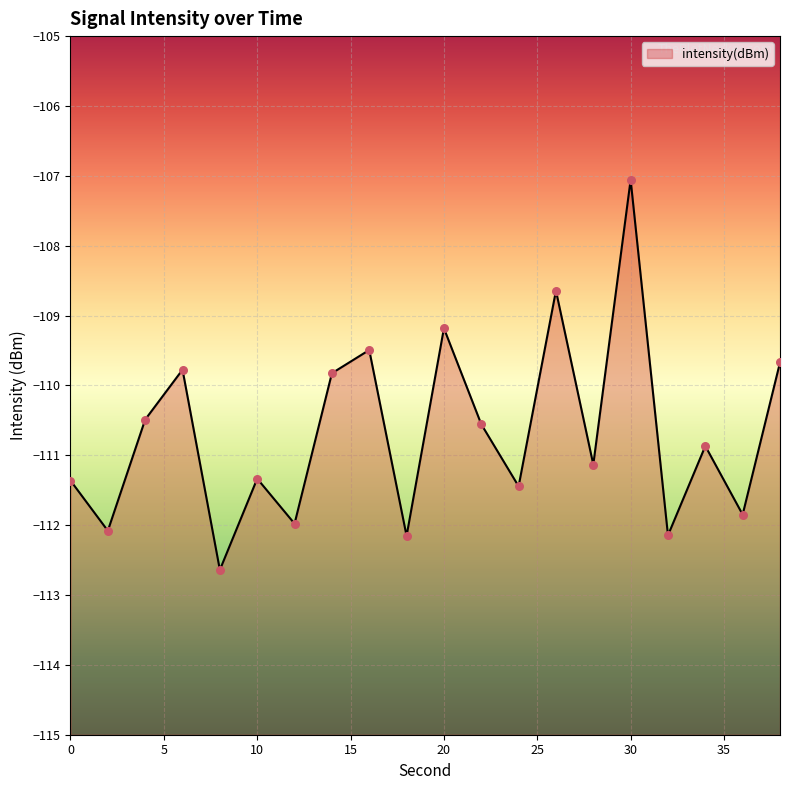

What is the change in value from 0 to 26?

+2.7